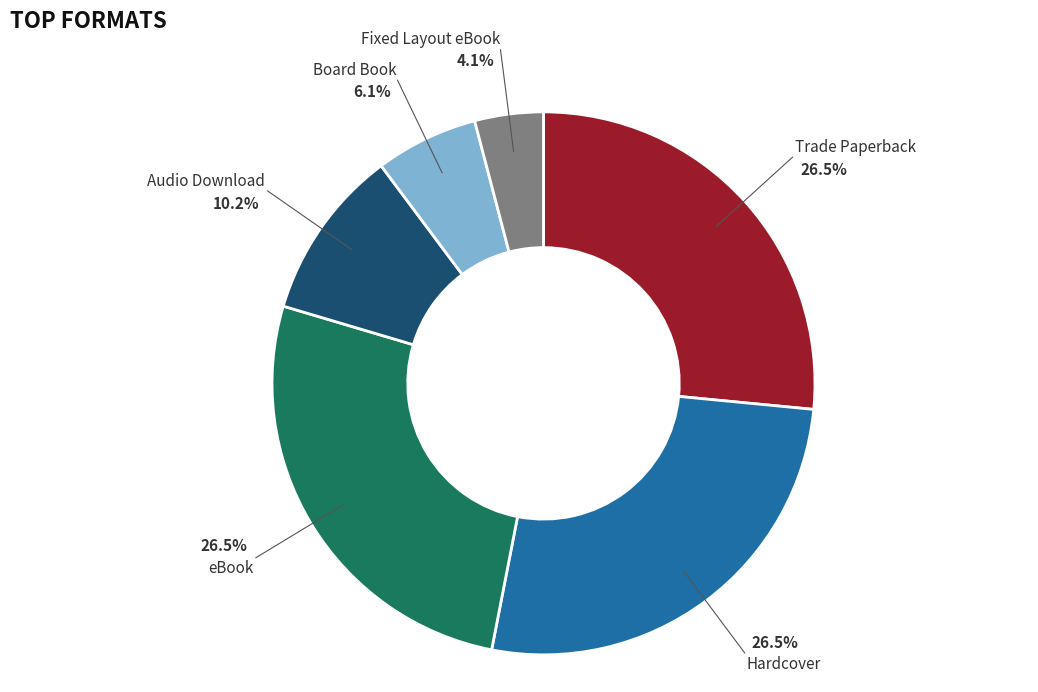

What percentage is the Board Book slice, to the nearest percent?

6%